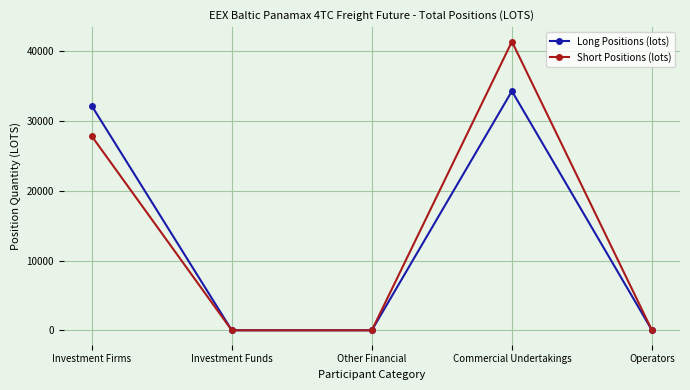

Read the Short Positions (lots) value at Investment Firms.

27849.6